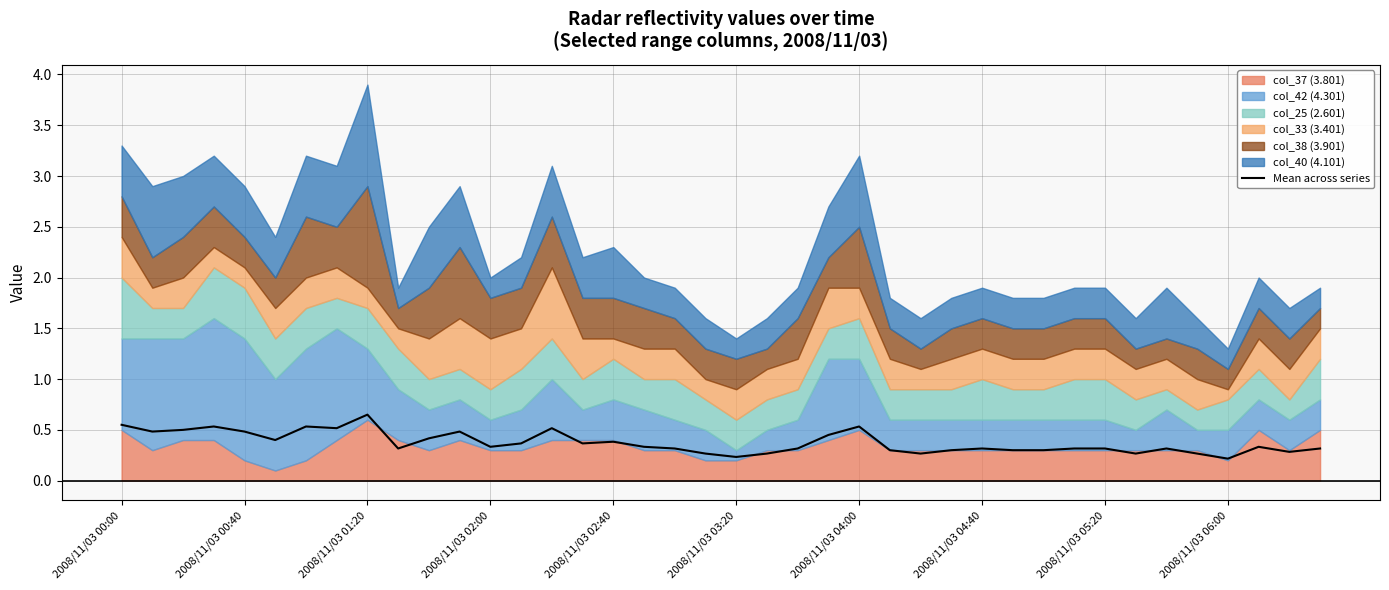

How many lines are shown in the chart?

1